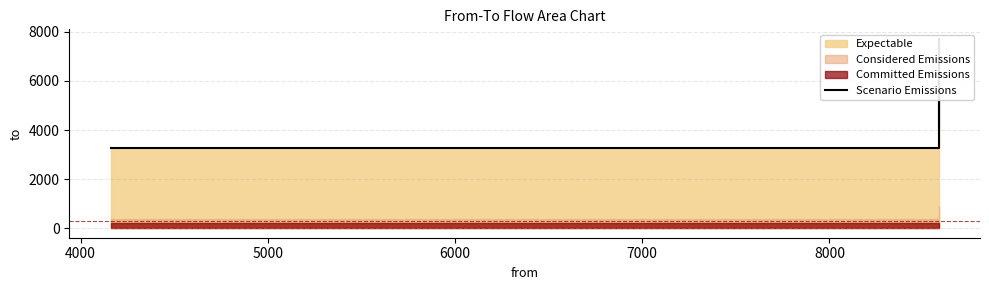

Between 5000 and 7000, which is larger?

7000